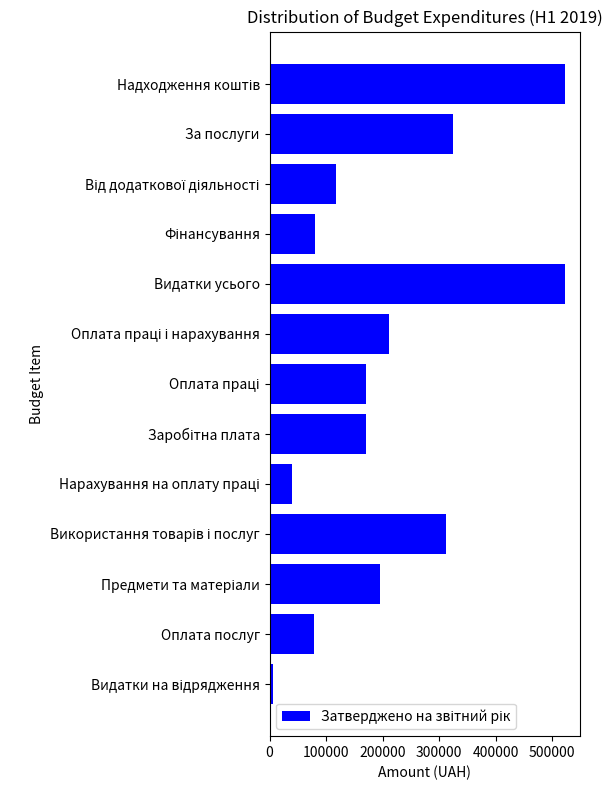

How many bars are there in total?

13